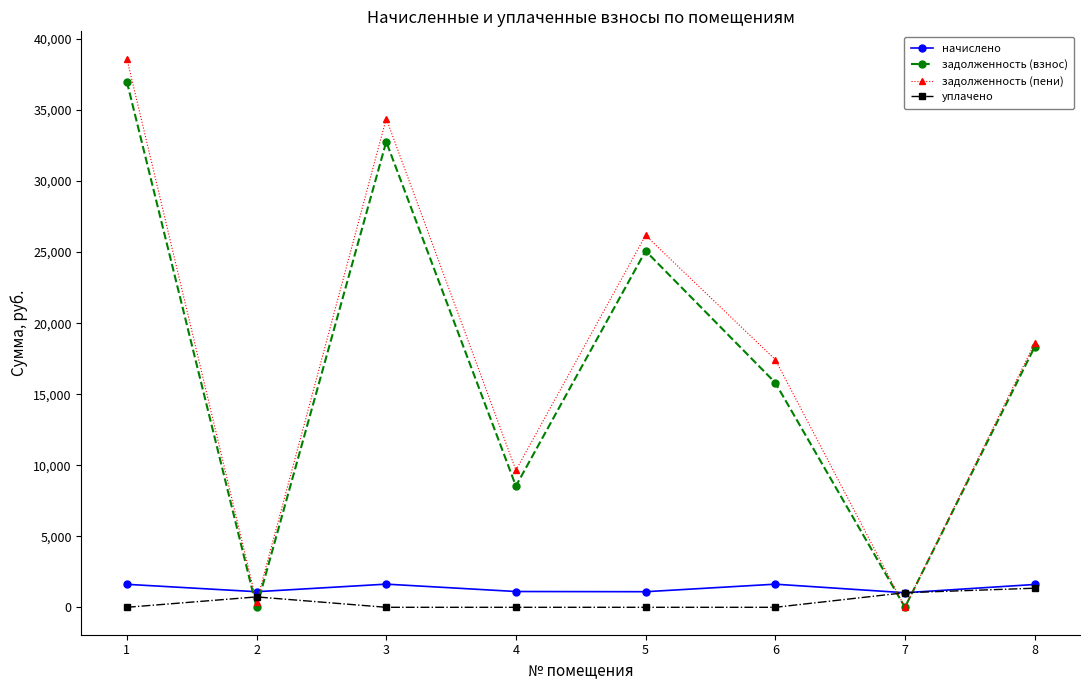

How many series are shown in this chart?

4